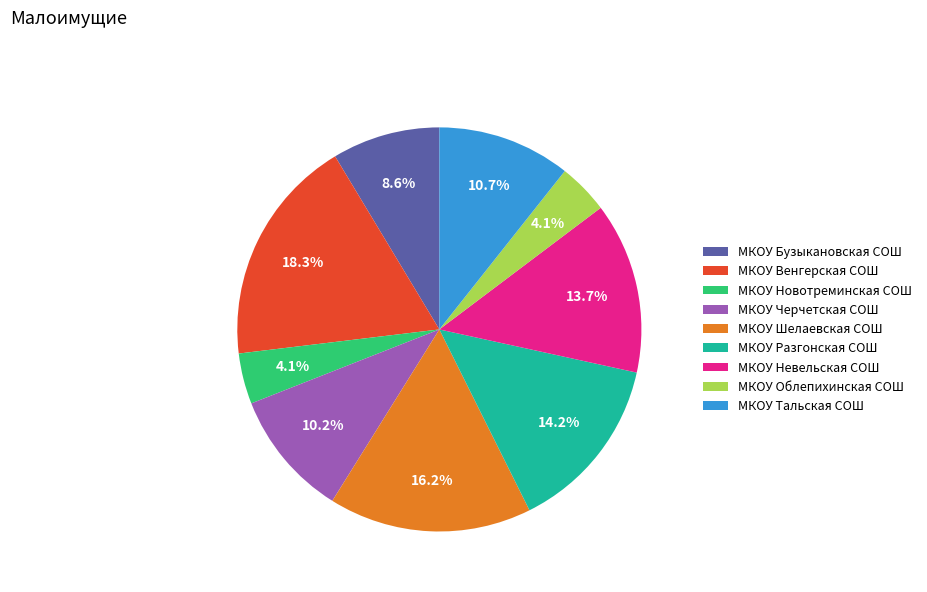

To the nearest percent, what percentage of the pie is МКОУ Разгонская СОШ?

14%